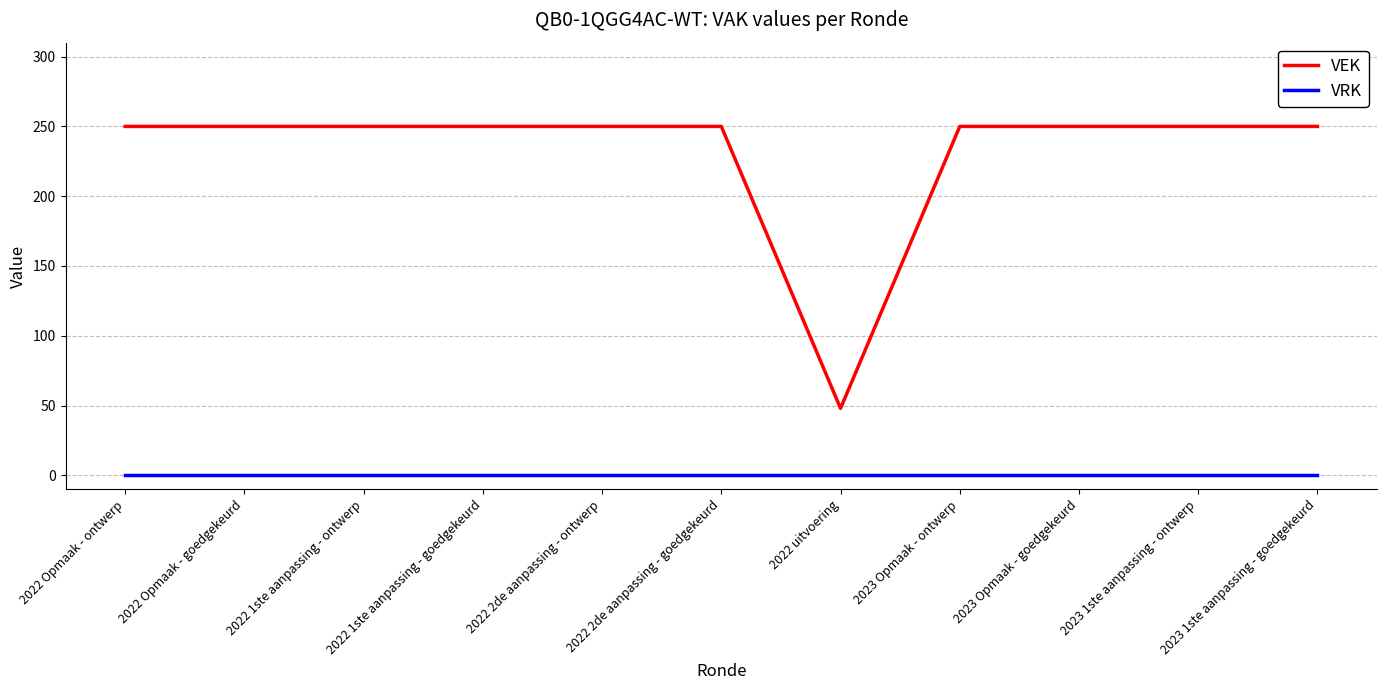

True or false: VRK and VEK intersect in this chart.

False